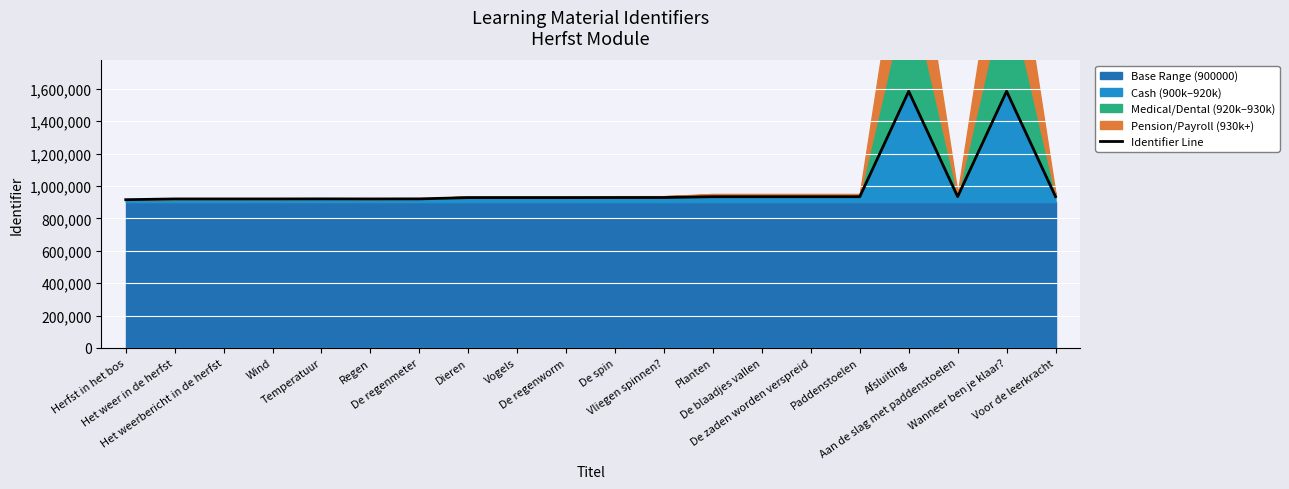

Reading right to left, list all the values displayed in this chart.

Voor de leerkracht=934144	Wanneer ben je klaar?=1584165	Aan de slag met paddenstoelen=933771	Afsluiting=1584162	Paddenstoelen=933535	De zaden worden verspreid=933534	De blaadjes vallen=933531	Planten=933529	Vliegen spinnen?=928384	De spin=928337	De regenworm=927896	Vogels=927864	Dieren=927827	De regenmeter=920148	Regen=919754	Temperatuur=920115	Wind=919716	Het weerbericht in de herfst=919685	Het weer in de herfst=919662	Herfst in het bos=915113